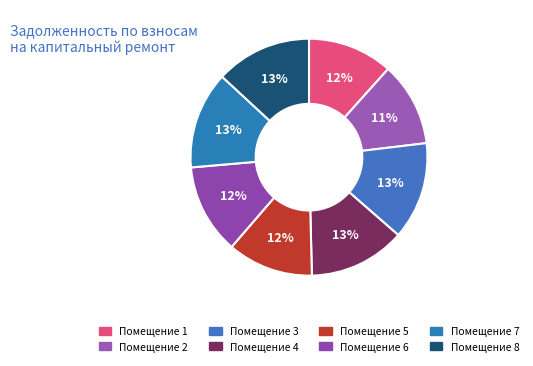

How many slices are in this pie chart?

8